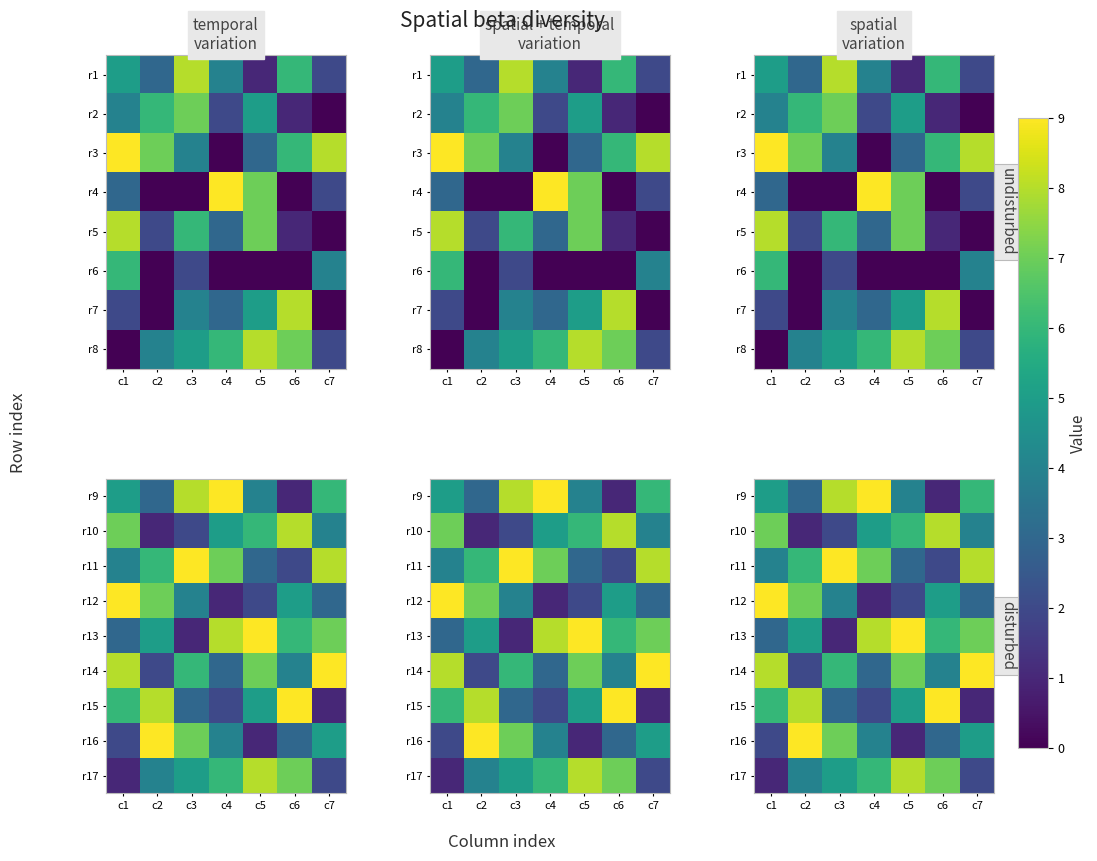

The value of r12 at c6 is 5. True or false?

True